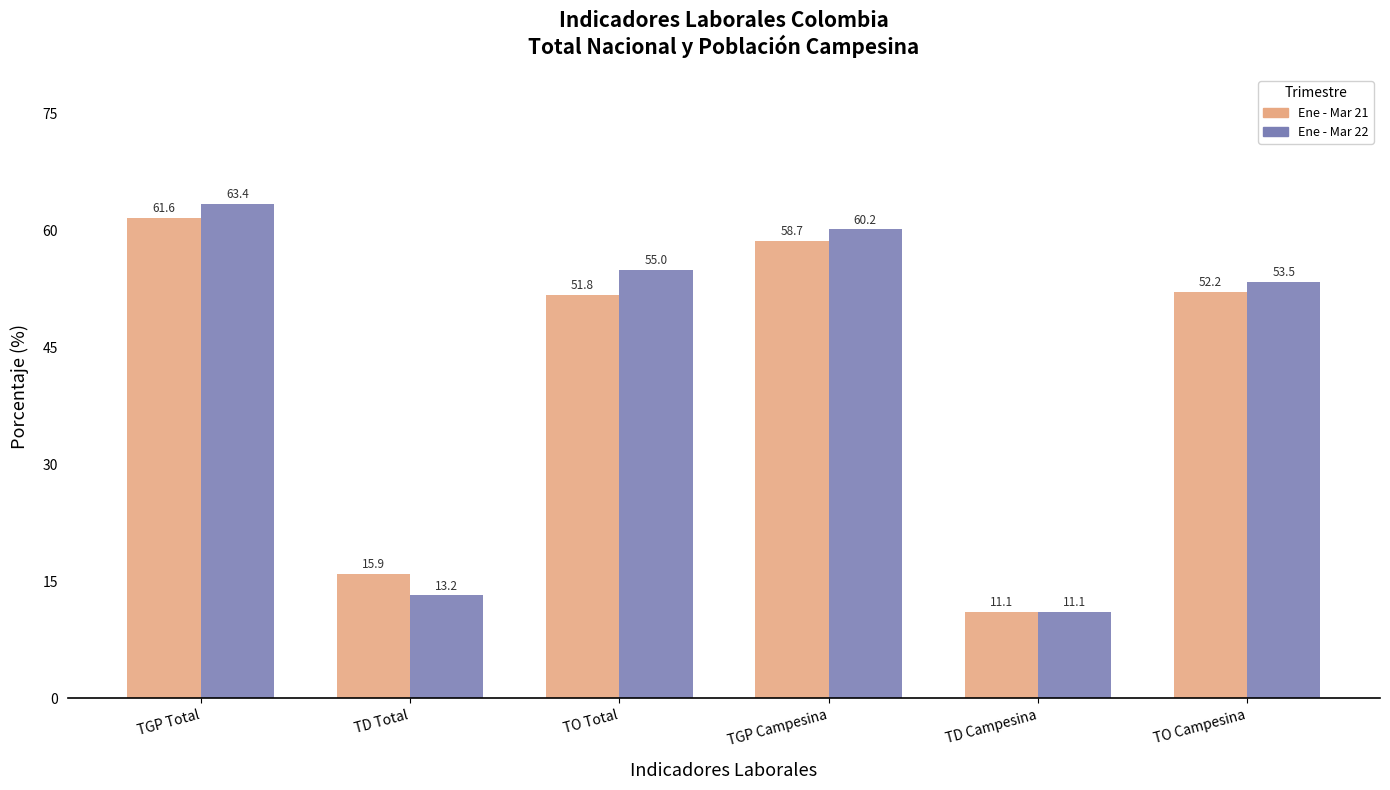

What is the difference between the second highest and minimum values in the Ene - Mar 22 series?

49.1